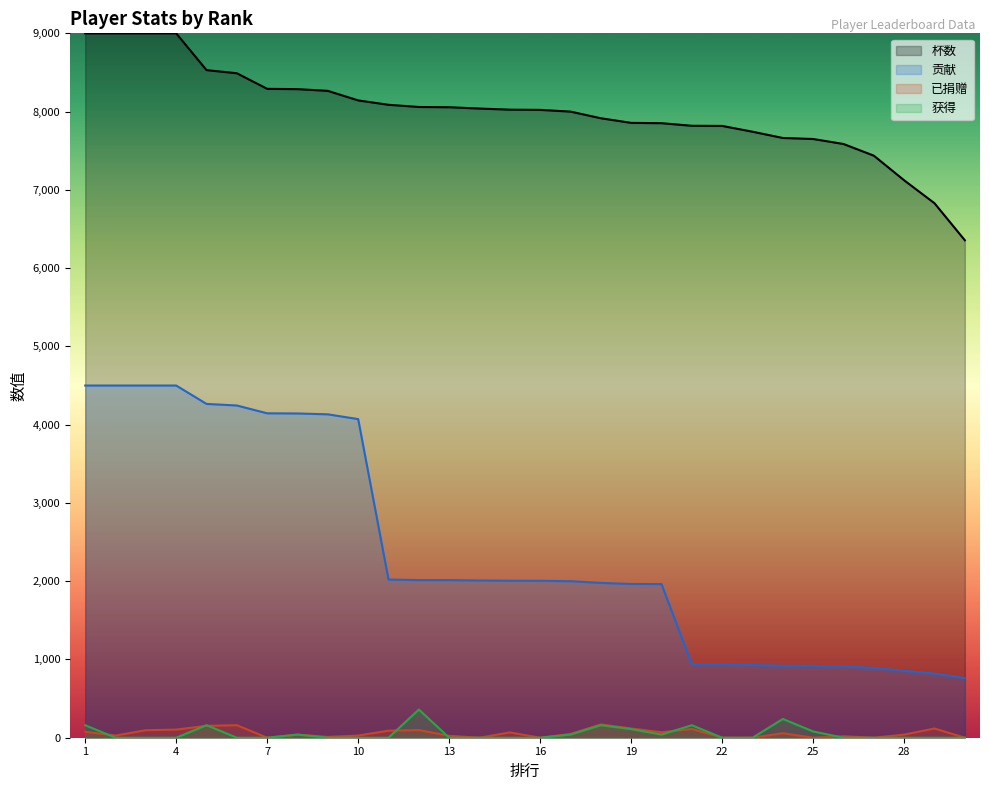

How many data points in 贡献 are less than 2006?

15